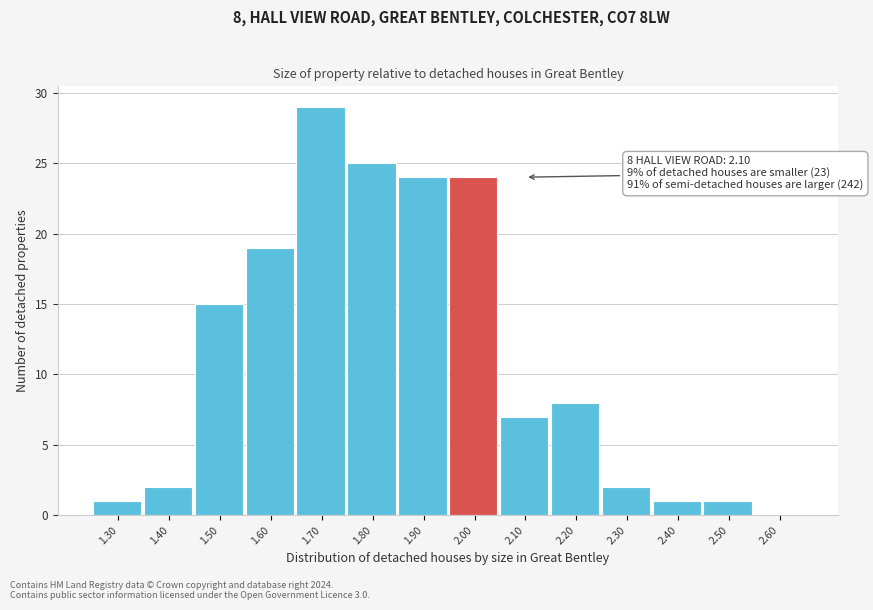

Reading left to right, extract all data points from this chart.

1.30=1	1.40=2	1.50=15	1.60=19	1.70=29	1.80=25	1.90=24	2.00=24	2.10=7	2.20=8	2.30=2	2.40=1	2.50=1	2.60=0